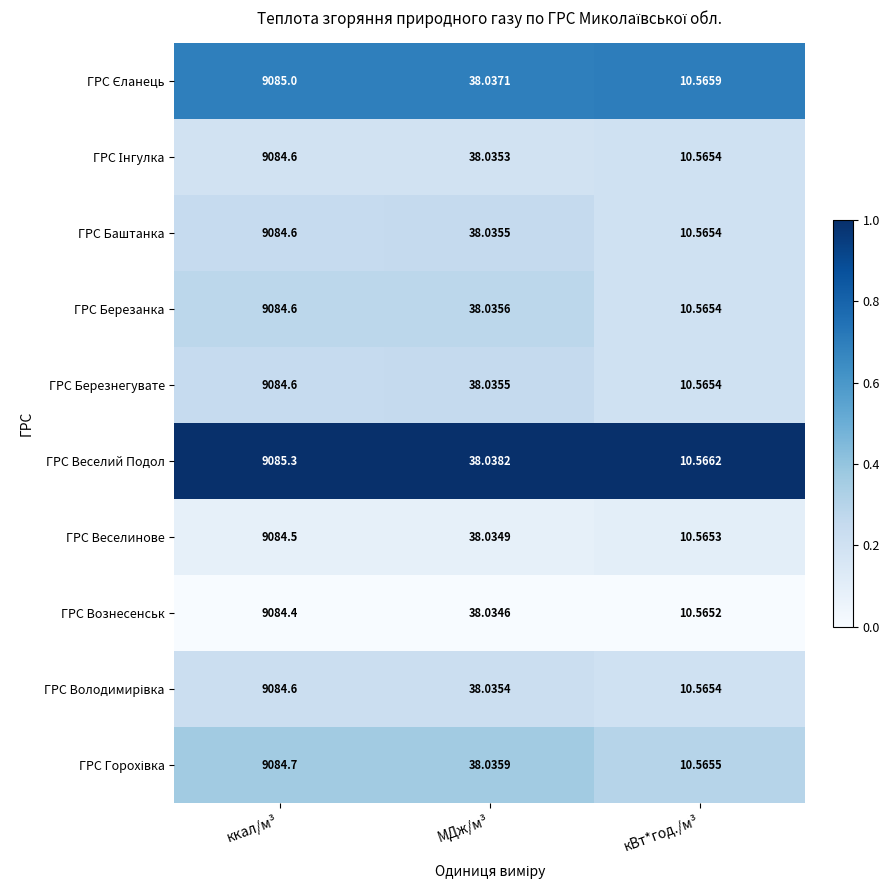

Where is ГРС Березанка nearest to the value 4547?

МДж/м³